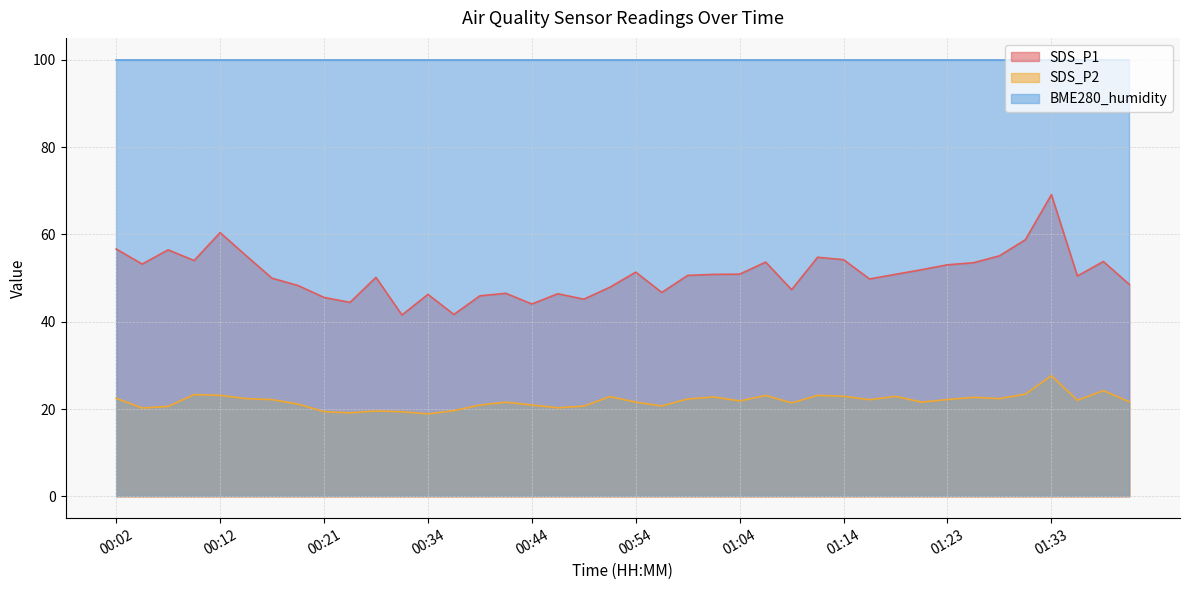

What is the label of the 36th point from the right?

00:12